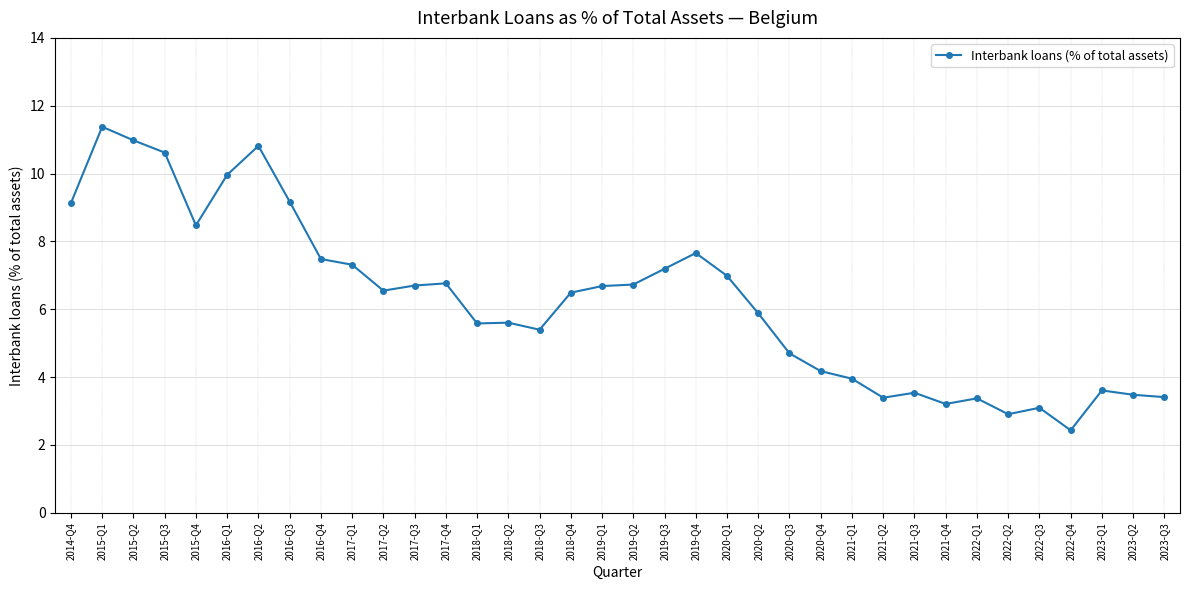

What is the greatest value displayed?

11.4